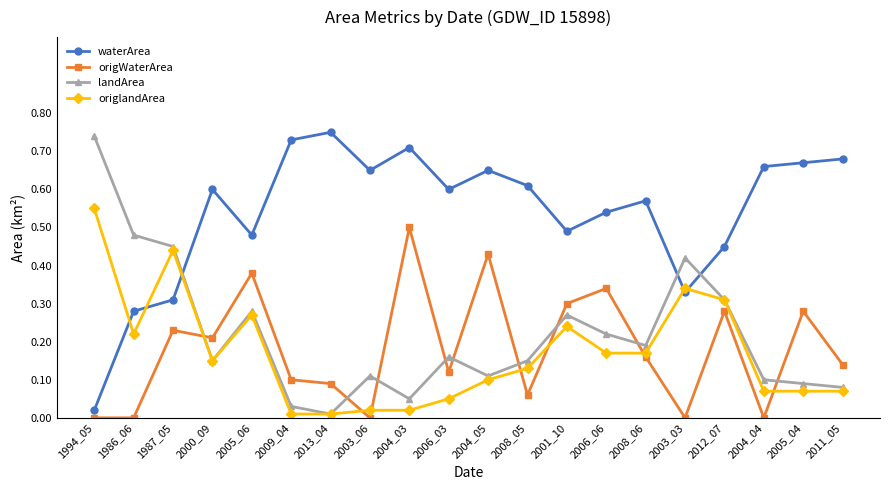

Is the value of landArea at 2001_10 greater than the value of origlandArea at 2001_10?

Yes